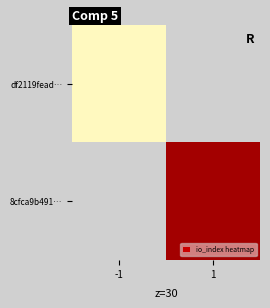

Which category has the highest value in the df2119fead… series?

-1